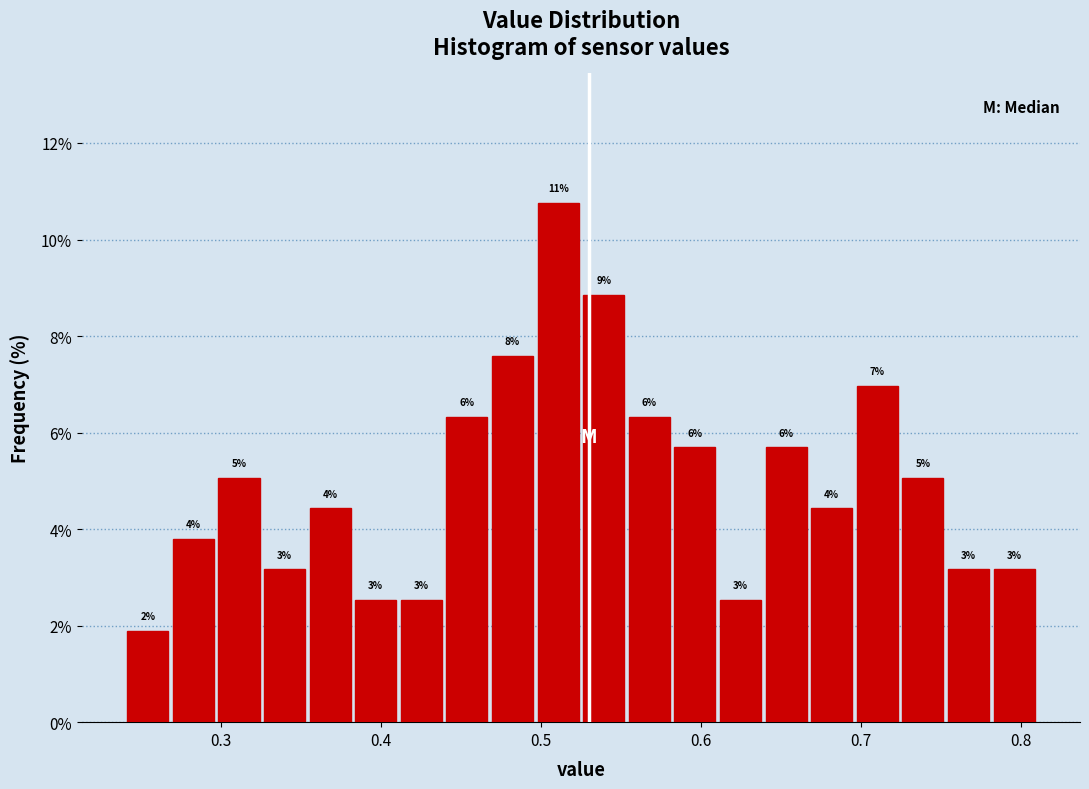

Around what value on the x-axis is the tallest bar? Give the approximate position of its centre, as read against the axis.

0.51